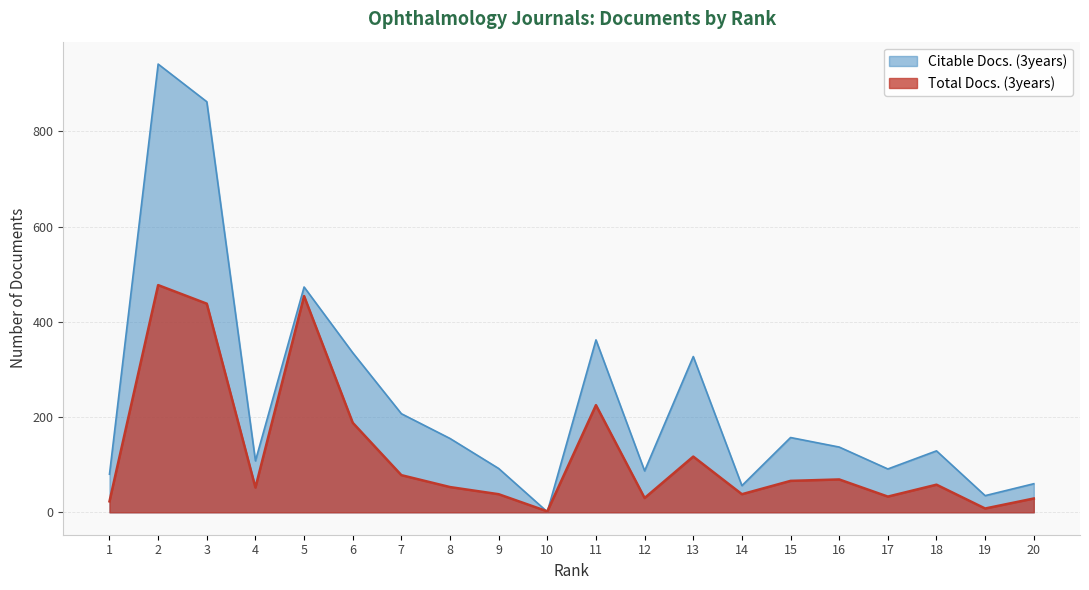

How many lines are shown in the chart?

2